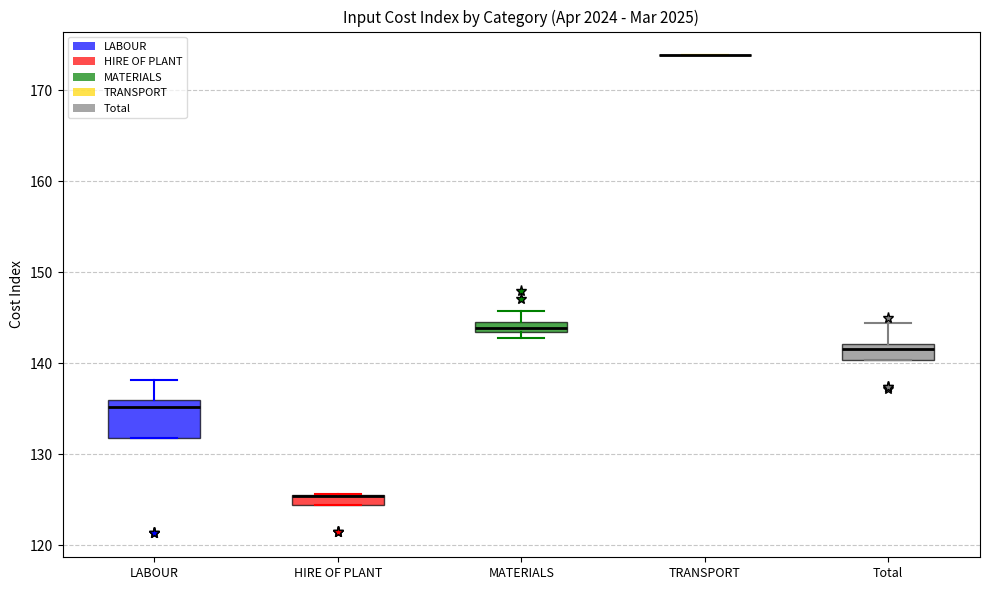

Comparing the boxes themselves (not the whiskers), which one is the tallest?

LABOUR